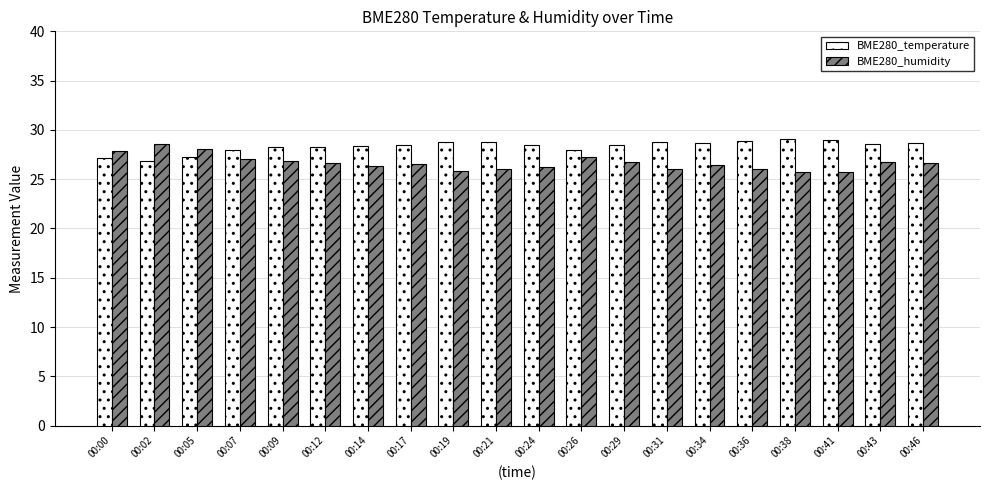

The BME280_humidity series shows 27.1 at 00:07. True or false?

True